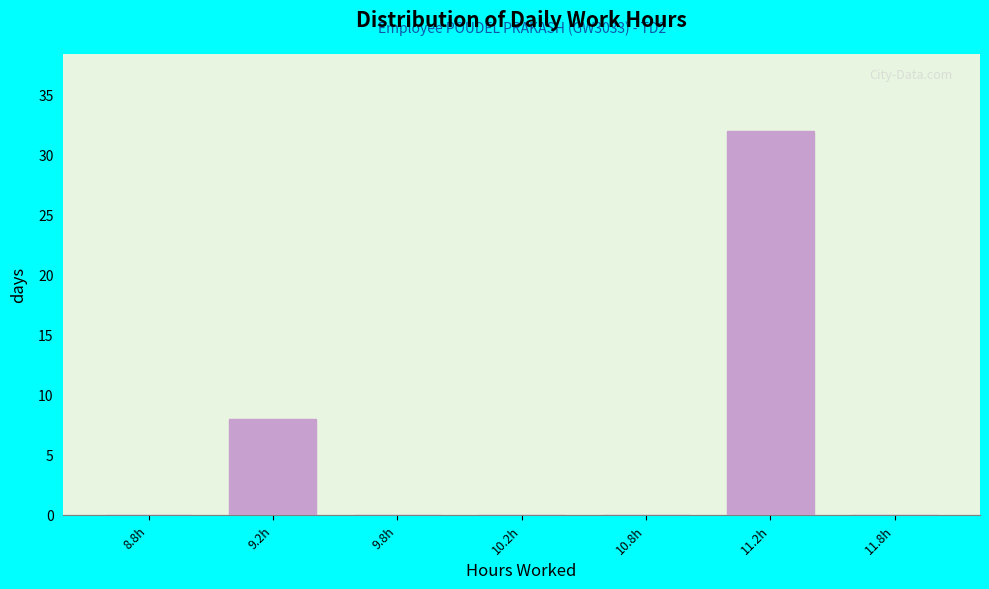

Reading left to right, extract all data points from this chart.

8.8h=0	9.2h=8	9.8h=0	10.2h=0	10.8h=0	11.2h=32	11.8h=0